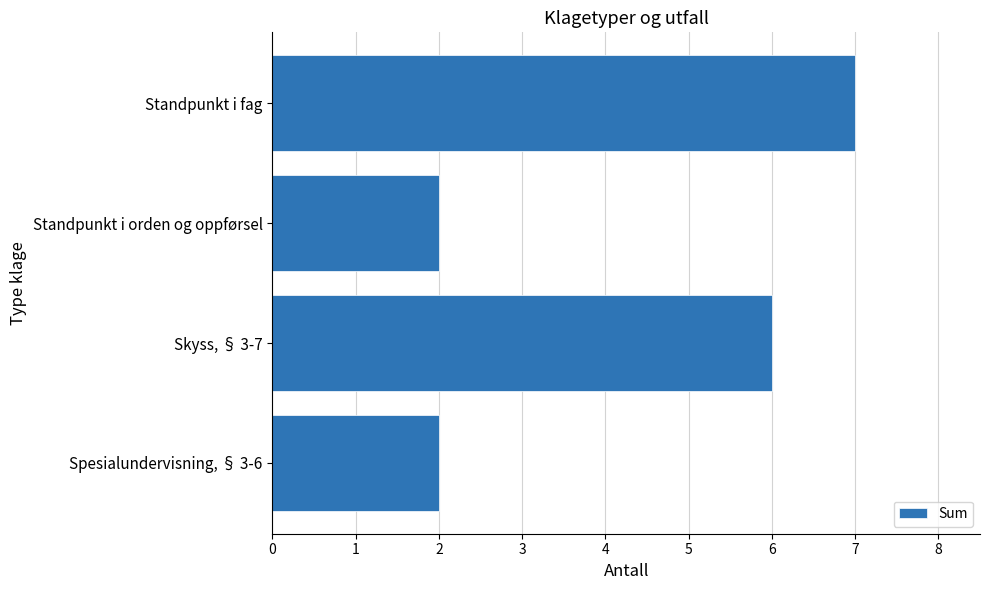

What is the label of the 2nd bar from the top?

Standpunkt i orden og oppførsel